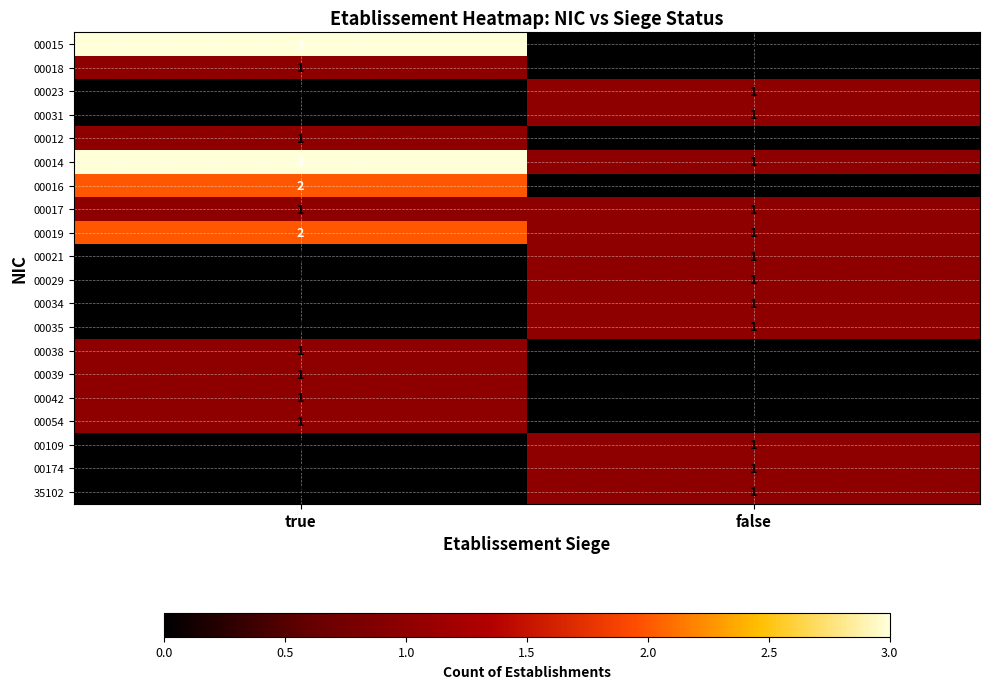

Which category has the lowest value in the 00039 series?

false